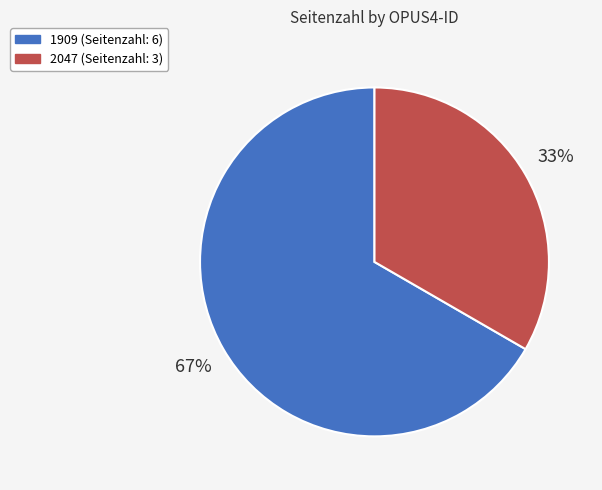

Is it true that 2047 is 21% of the pie?

False